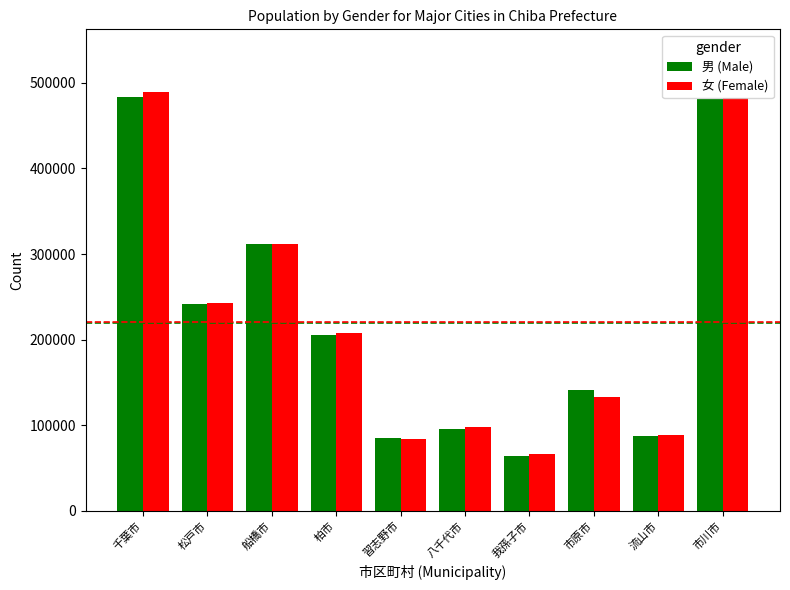

What is the approximate value of 女 (Female) at 松戸市?

242921